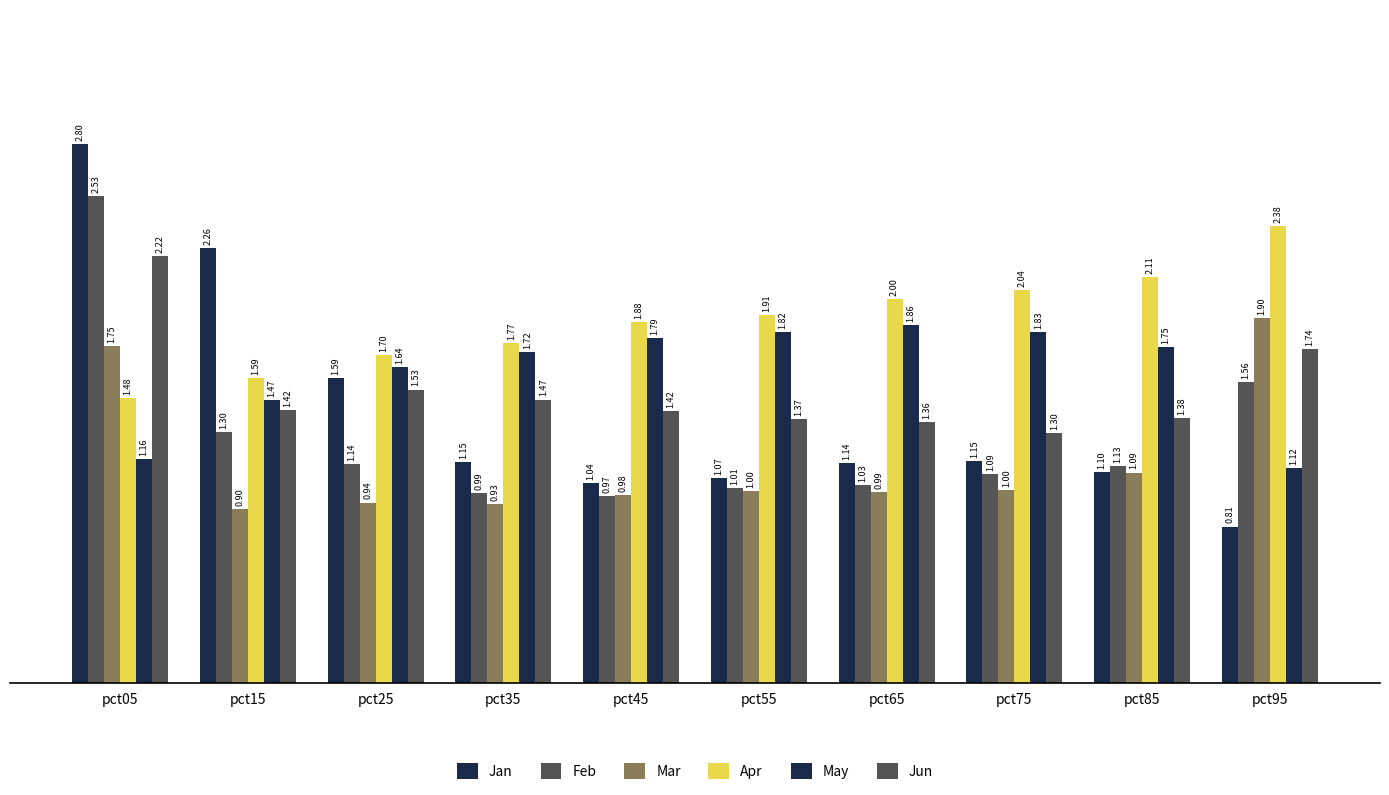

Which series has the largest range (max minus min)?

Jan